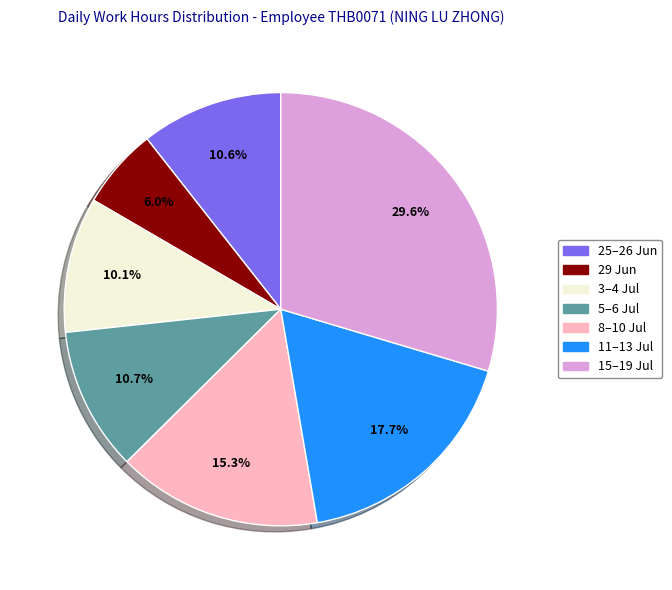

Which slice is the smallest?

29 Jun